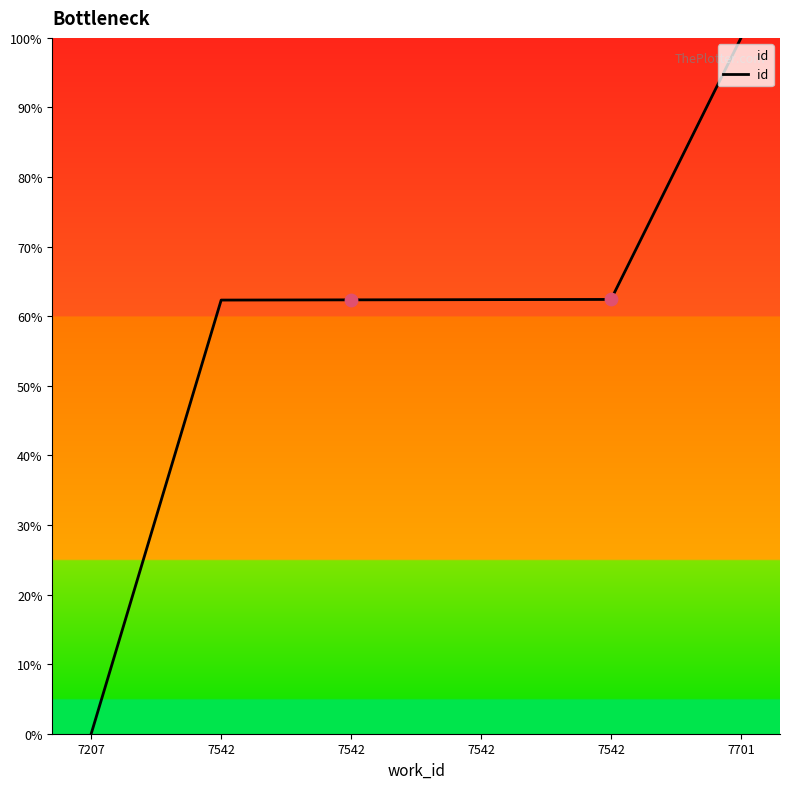

What is the change in value from 7542 to 7701?

+37.6